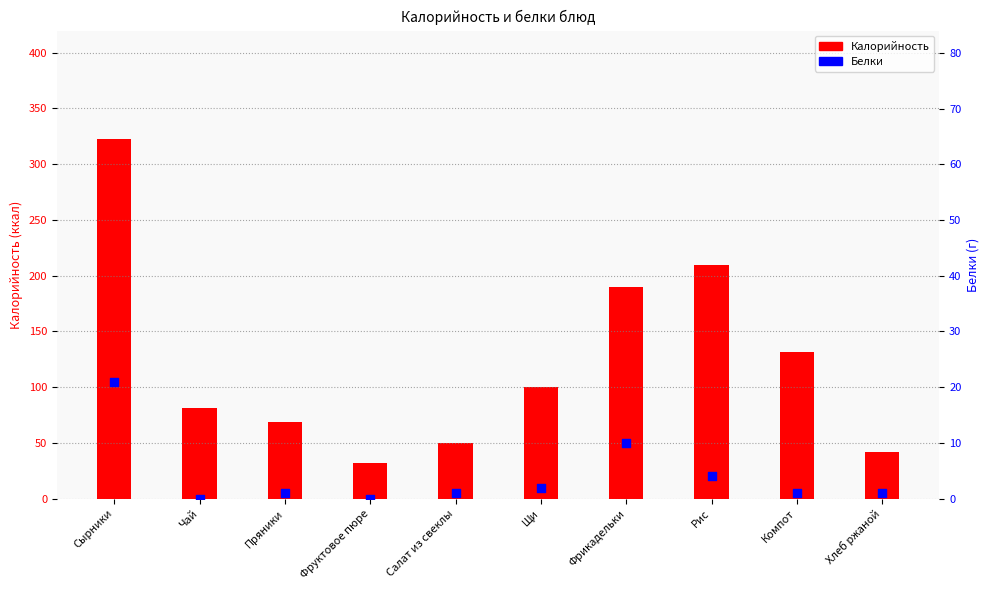

Which series has the largest total across all categories?

Калорийность